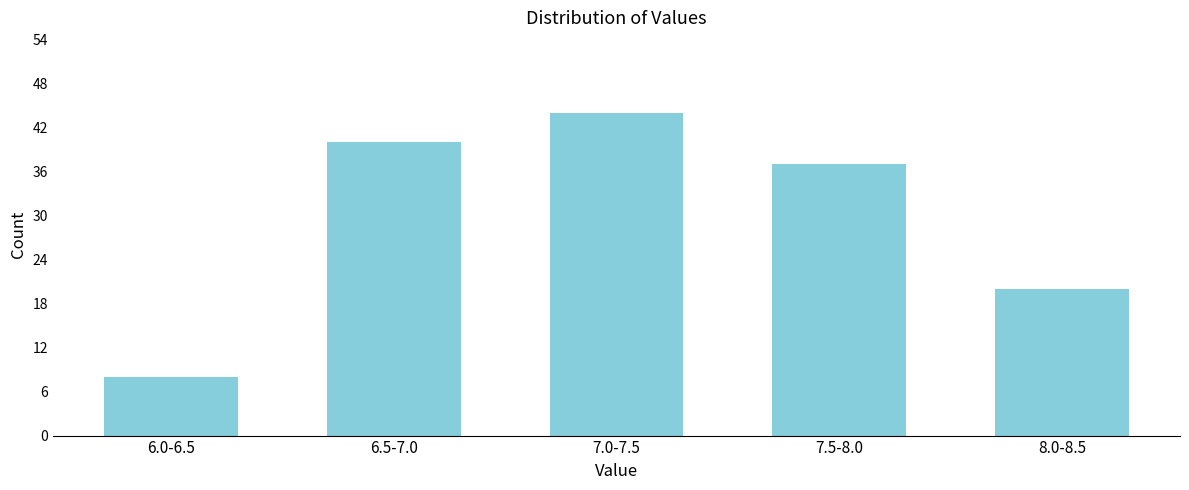

Reading left to right, list all the values displayed in this chart.

8	40	44	37	20